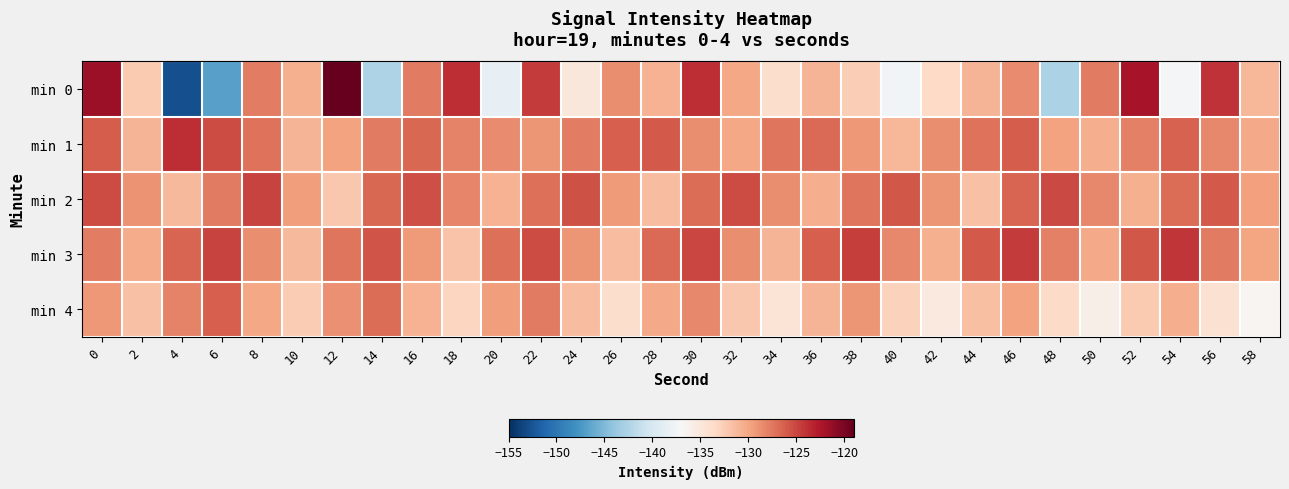

Reading right to left, transcribe all the data shown in this chart.

min 0: 58=-131.1	56=-124.1	54=-137.2	52=-122.1	50=-127.6	48=-142.7	46=-128.4	44=-130.8	42=-133.4	40=-137.5	38=-132.6	36=-130.9	34=-133.9	32=-130.0	30=-123.8	28=-130.8	26=-128.6	24=-135.0	22=-124.4	20=-138.5	18=-123.6	16=-127.6	14=-142.5	12=-119.0	10=-130.6	8=-127.7	6=-146.8	4=-152.8	2=-132.4	0=-121.6
min 1: 58=-130.2	56=-128.3	54=-126.4	52=-127.9	50=-130.5	48=-129.8	46=-126.1	44=-127.2	42=-128.6	40=-131.0	38=-129.2	36=-126.8	34=-127.4	32=-130.1	30=-128.7	28=-125.9	26=-126.3	24=-127.8	22=-129.1	20=-128.5	18=-128.1	16=-126.7	14=-127.7	12=-129.7	10=-130.9	8=-127.2	6=-125.3	4=-123.8	2=-130.8	0=-126.2
min 2: 58=-129.6	56=-125.9	54=-127.0	52=-130.6	50=-128.4	48=-125.1	46=-126.5	44=-131.7	42=-129.1	40=-125.8	38=-127.3	36=-130.4	34=-128.7	32=-125.2	30=-126.9	28=-131.5	26=-129.3	24=-125.6	22=-127.1	20=-130.8	18=-128.2	16=-125.4	14=-126.7	12=-132.1	10=-129.5	8=-124.8	6=-127.6	4=-131.2	2=-128.9	0=-125.3
min 3: 58=-129.9	56=-127.7	54=-124.2	52=-125.8	50=-130.2	48=-128.0	46=-124.4	44=-126.0	42=-130.6	40=-128.3	38=-124.6	36=-126.2	34=-130.9	32=-128.7	30=-125.0	28=-126.8	26=-131.4	24=-129.0	22=-125.3	20=-127.1	18=-131.8	16=-129.4	14=-125.7	12=-127.3	10=-131.1	8=-128.6	6=-124.9	4=-126.5	2=-130.3	0=-127.8
min 4: 58=-136.6	56=-134.2	54=-130.5	52=-132.3	50=-135.9	48=-133.5	46=-129.8	44=-131.6	42=-135.2	40=-132.8	38=-129.1	36=-130.9	34=-134.5	32=-132.1	30=-128.4	28=-130.2	26=-133.8	24=-131.4	22=-127.7	20=-129.5	18=-133.1	16=-130.7	14=-127.0	12=-128.8	10=-132.4	8=-130.0	6=-126.3	4=-128.1	2=-131.7	0=-129.2